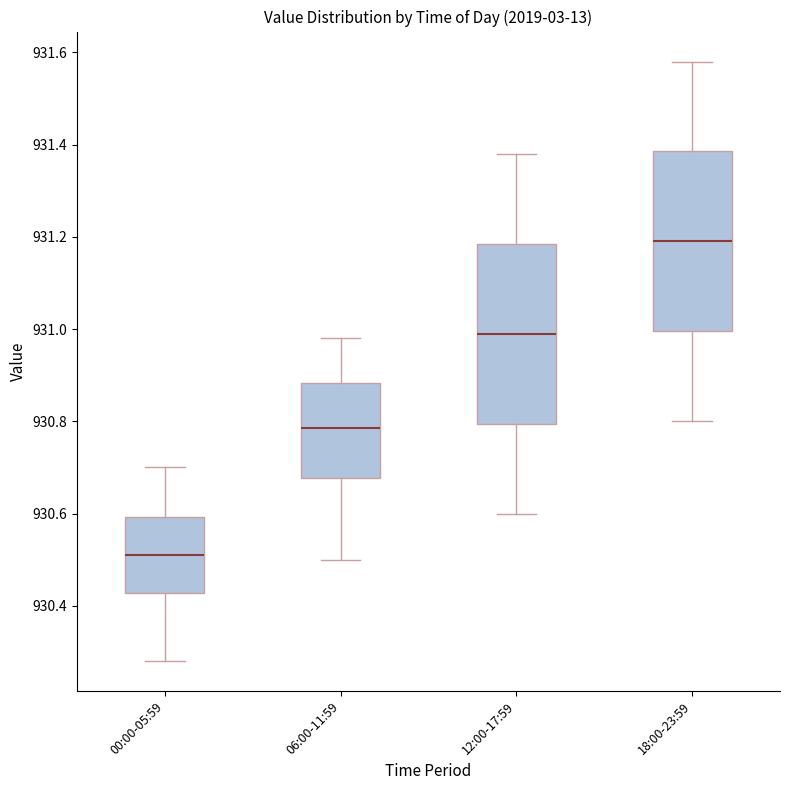

Where does the upper whisker of the box for 00:00-05:59 end on the y-axis? The values are not printed on the chart, so give them approximately, as read against the axis.

930.70